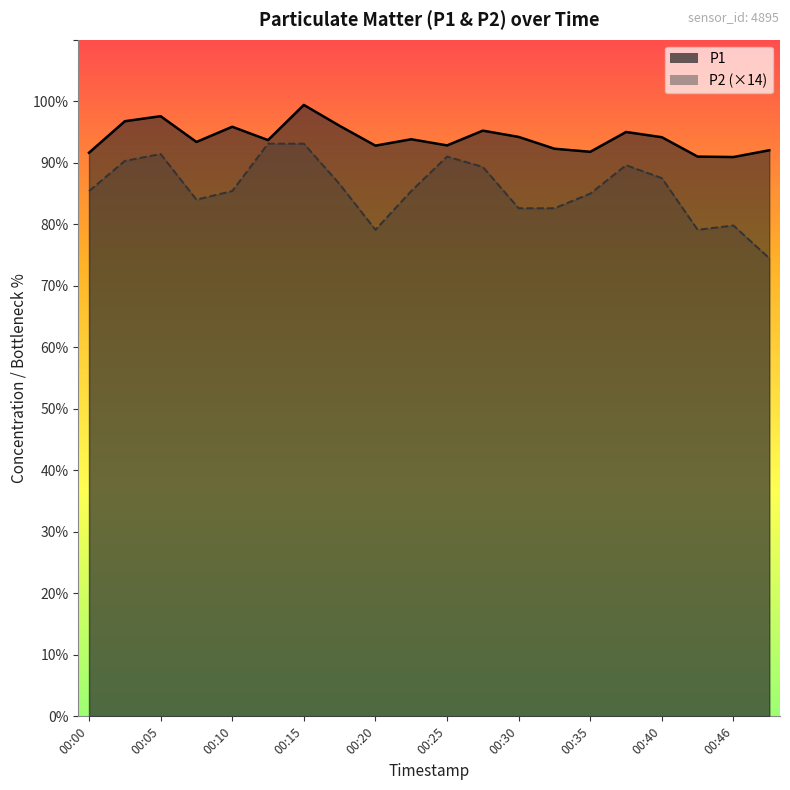

What is the difference between the P1 values at 00:18 and 00:05?

1.6